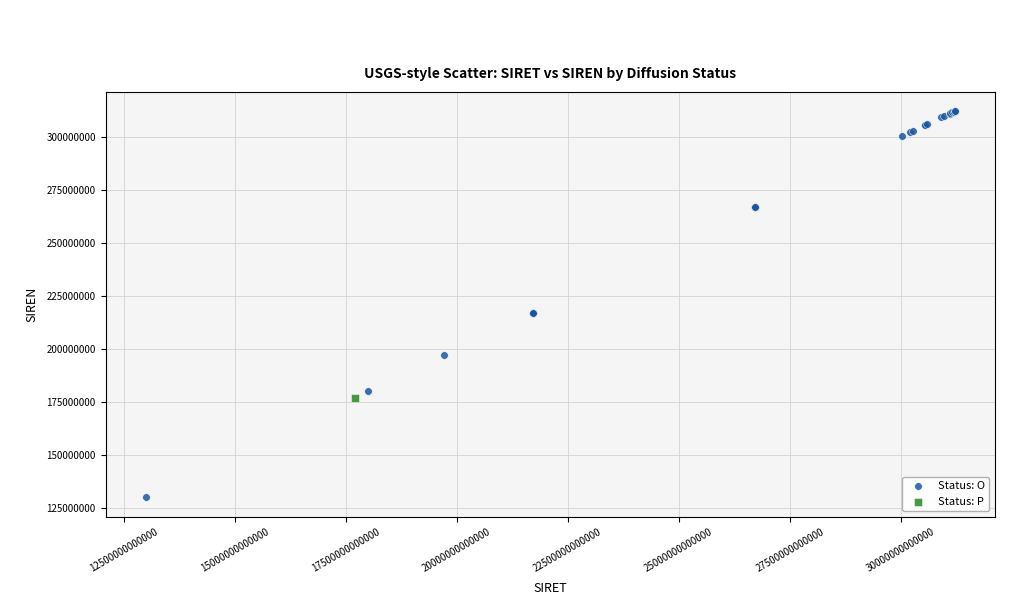

What are all the series names shown in the legend?

Status: O, Status: P